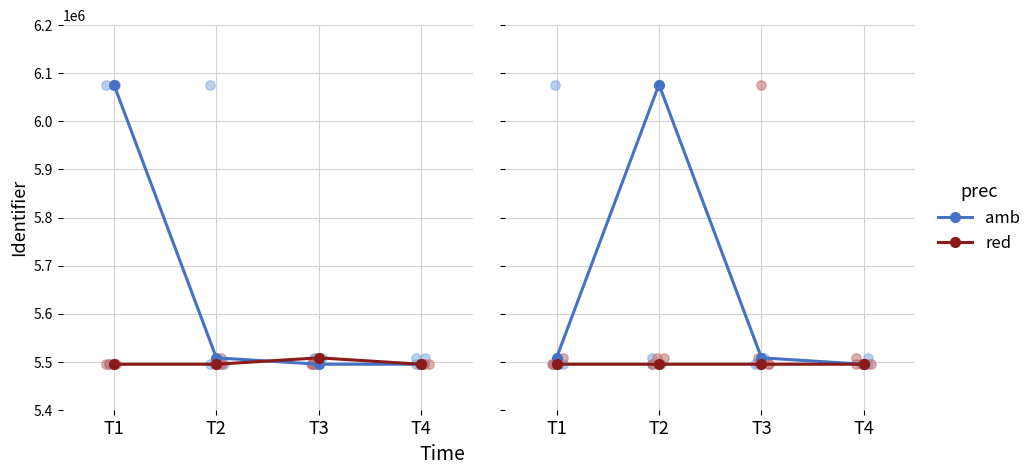

Which series has the widest spread of Y values?

amb